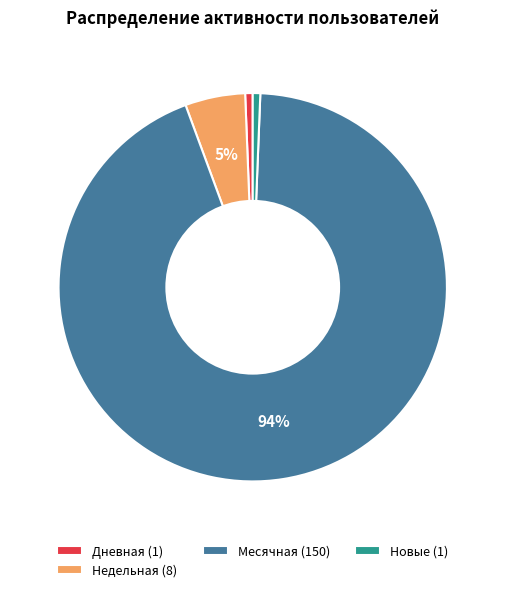

How many slices are in this pie chart?

4